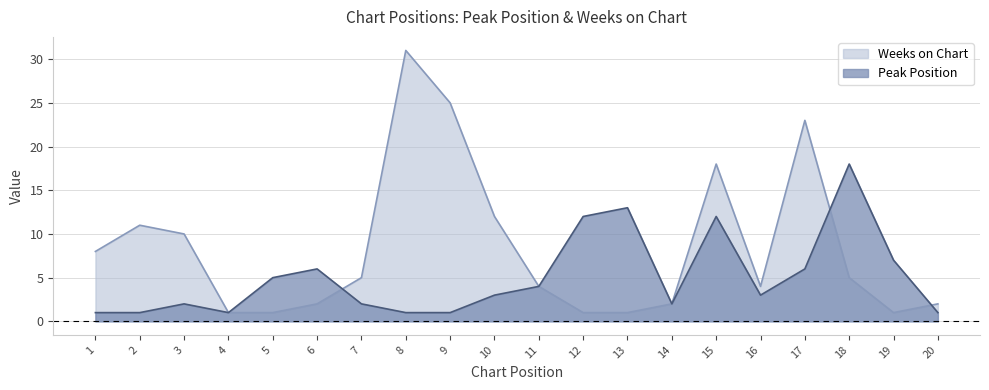

What is the sum of the Peak Position values at 9 and 1?

2